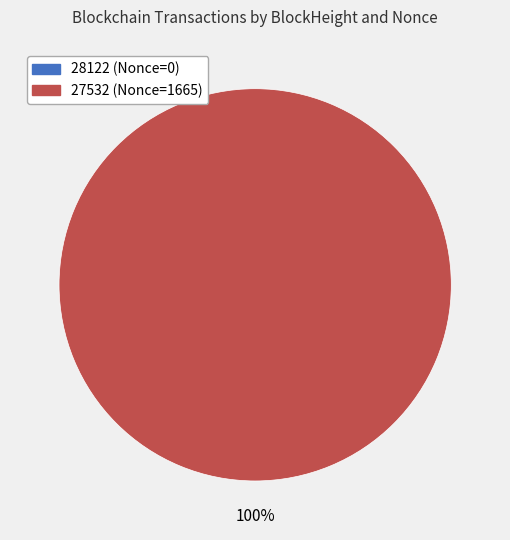

To the nearest percent, what is the difference between the largest and smallest slice percentages?

100%